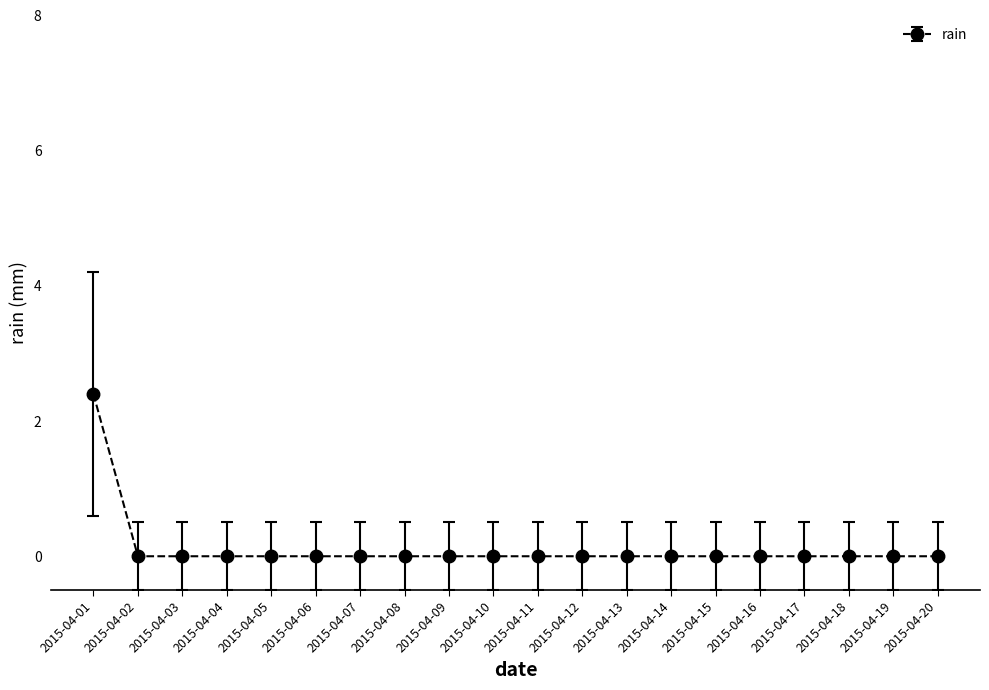

Is it true that the value at 2015-04-18 is 0.0?

True